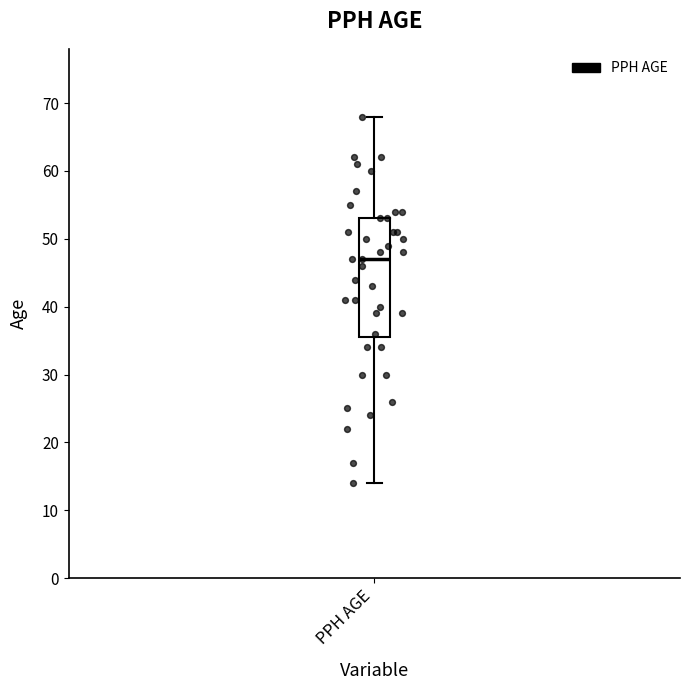

Where does the median line of the box for PPH AGE sit on the y-axis? The values are not printed on the chart, so give them approximately, as read against the axis.

47